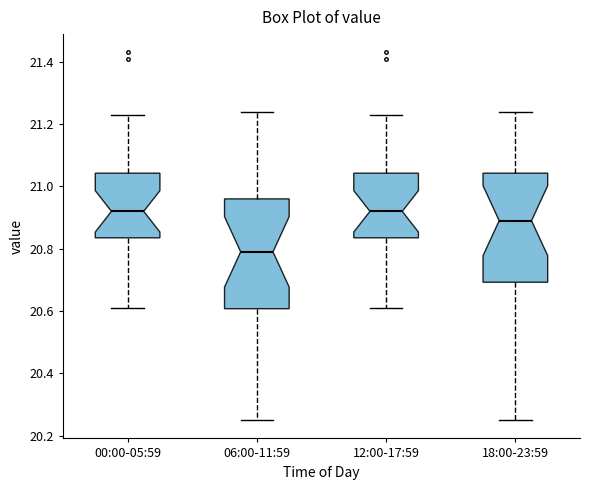

Reading left to right, transcribe this box plot: for each box, give where its median line is, the range the box spans, and where its two whiskers end, as read against the y-axis. The values are not printed on the chart, so give them approximately, as read against the axis.

00:00-05:59: median 20.92, box 20.84 to 21.04, whiskers 20.62 to 21.24
06:00-11:59: median 20.80, box 20.60 to 20.96, whiskers 20.26 to 21.24
12:00-17:59: median 20.92, box 20.84 to 21.04, whiskers 20.62 to 21.24
18:00-23:59: median 20.90, box 20.70 to 21.04, whiskers 20.26 to 21.24